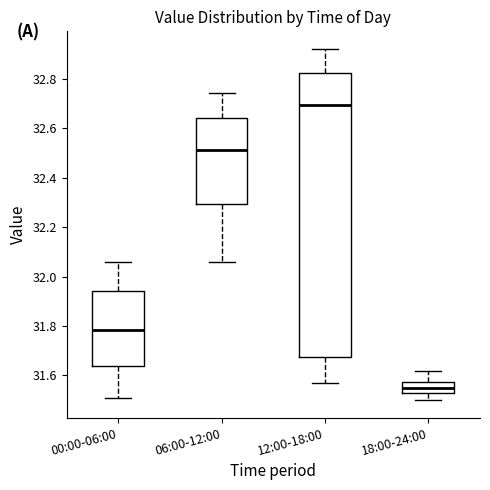

Which box's median line is the highest?

12:00-18:00